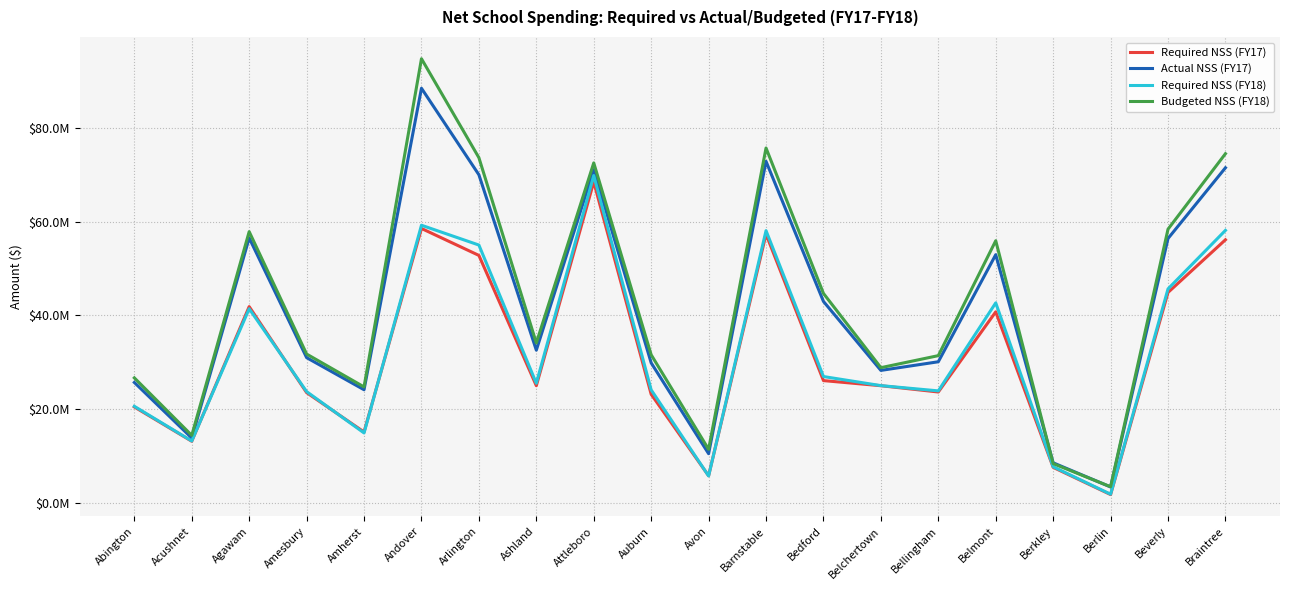

Rank the series at Abington from lowest to highest value.

Required NSS (FY17), Required NSS (FY18), Actual NSS (FY17), Budgeted NSS (FY18)